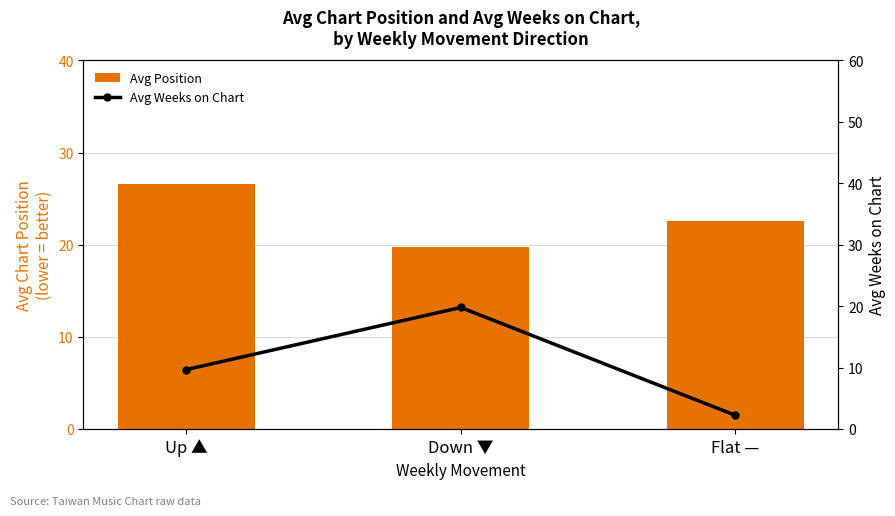

What is the label of the 3rd bar from the right?

Up ▲